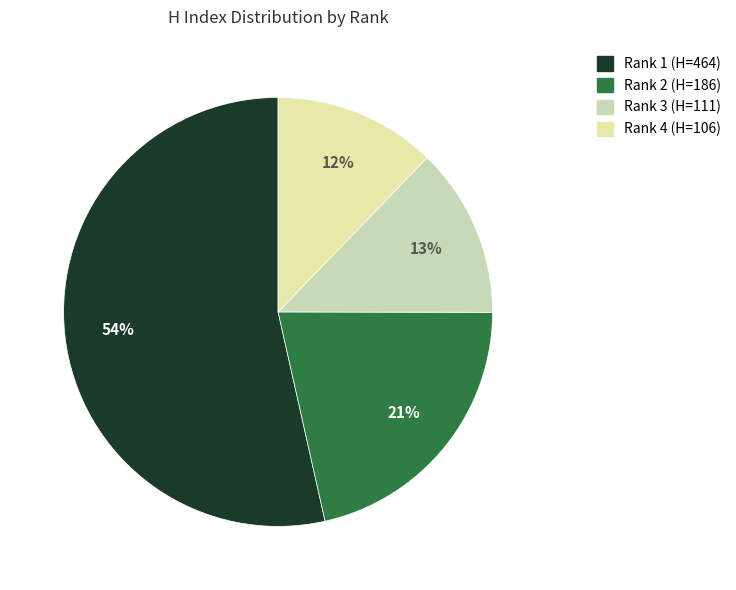

How much of the chart is everything except Rank 1 (H=464)?

46.5%